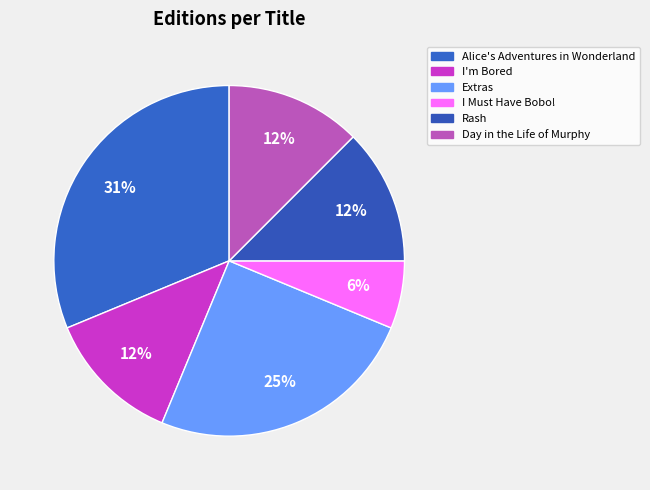

What is the change in value from Alice's Adventures in Wonderland to I Must Have Bobo!?

-4